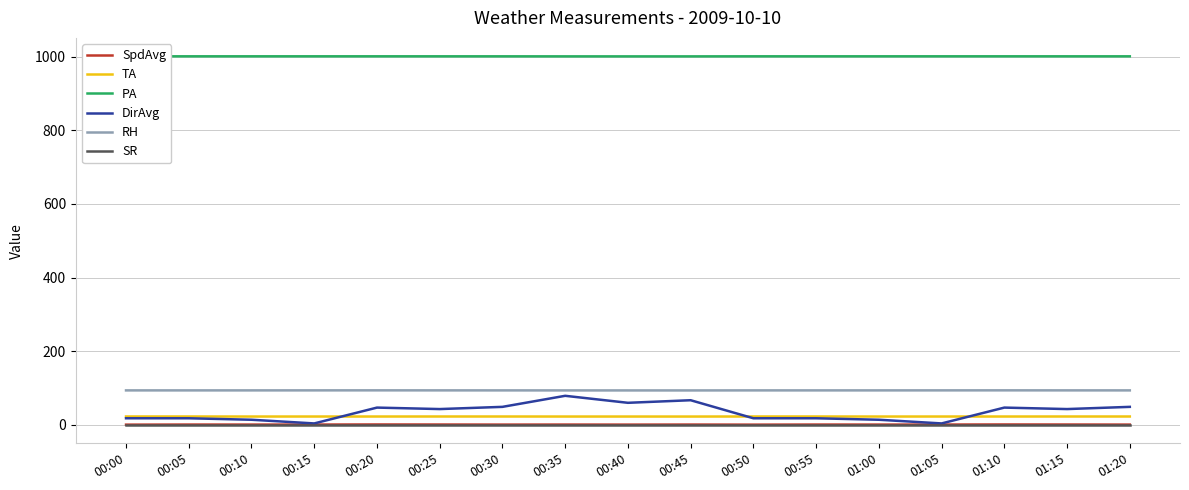

What is the difference between the second highest and second lowest values in the SpdAvg series?

0.5